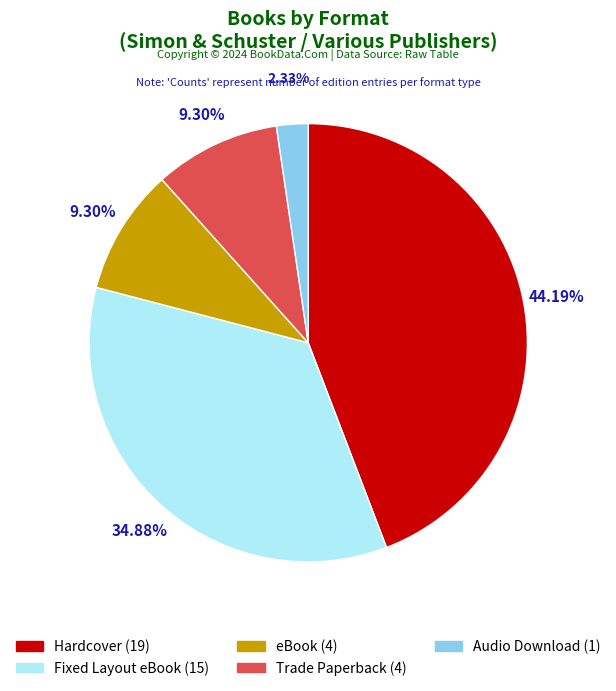

What percentage is the Trade Paperback slice, to the nearest percent?

9%